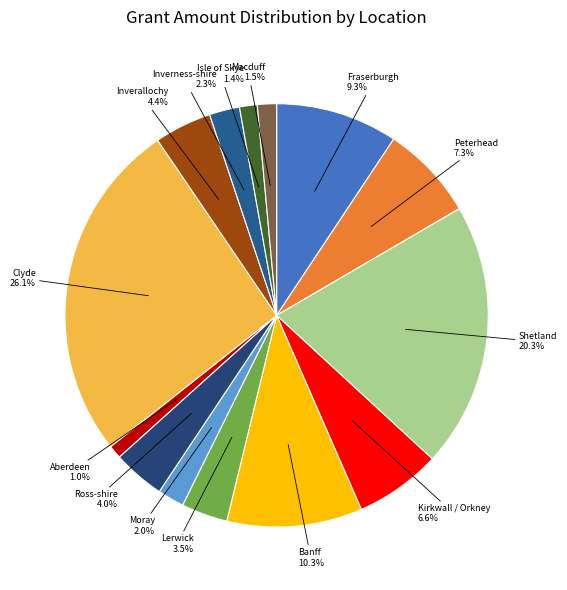

Which slice is the largest?

Clyde